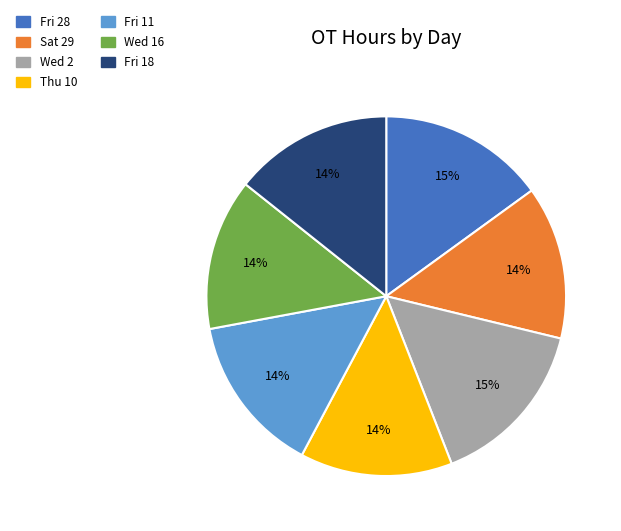

To the nearest percent, what is the average slice percentage?

14%